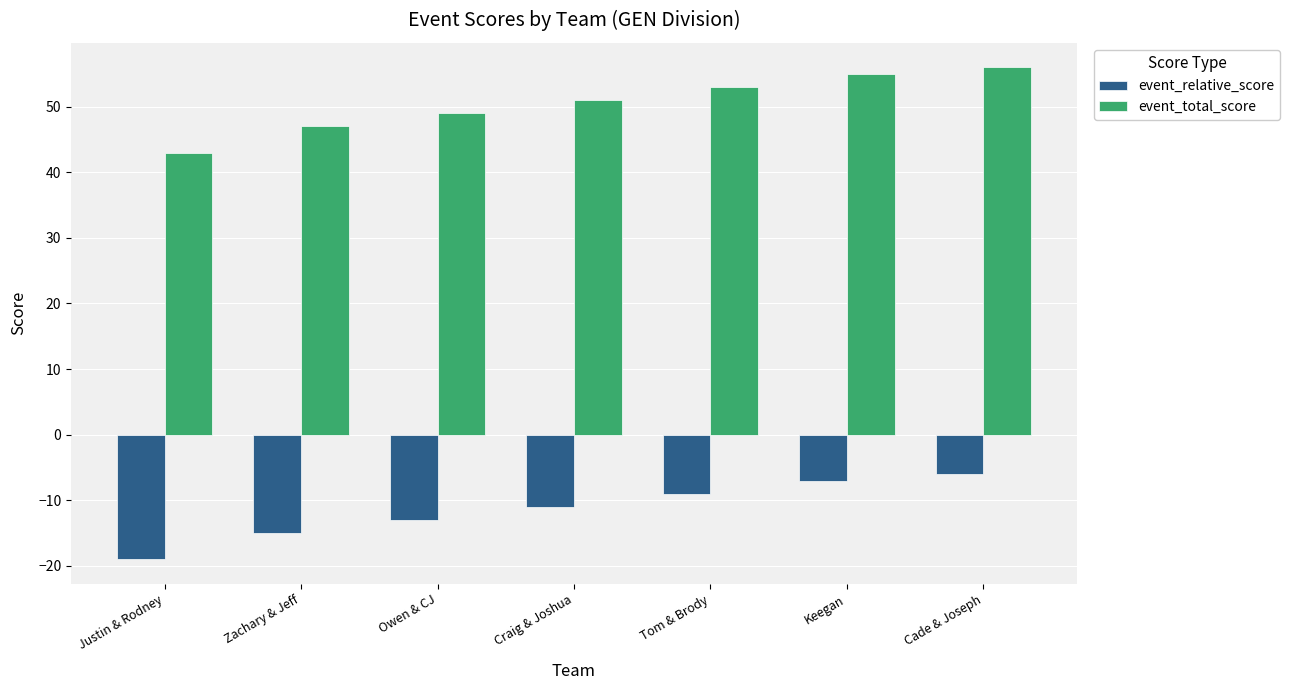

What is the average value of the event_relative_score series?

-11